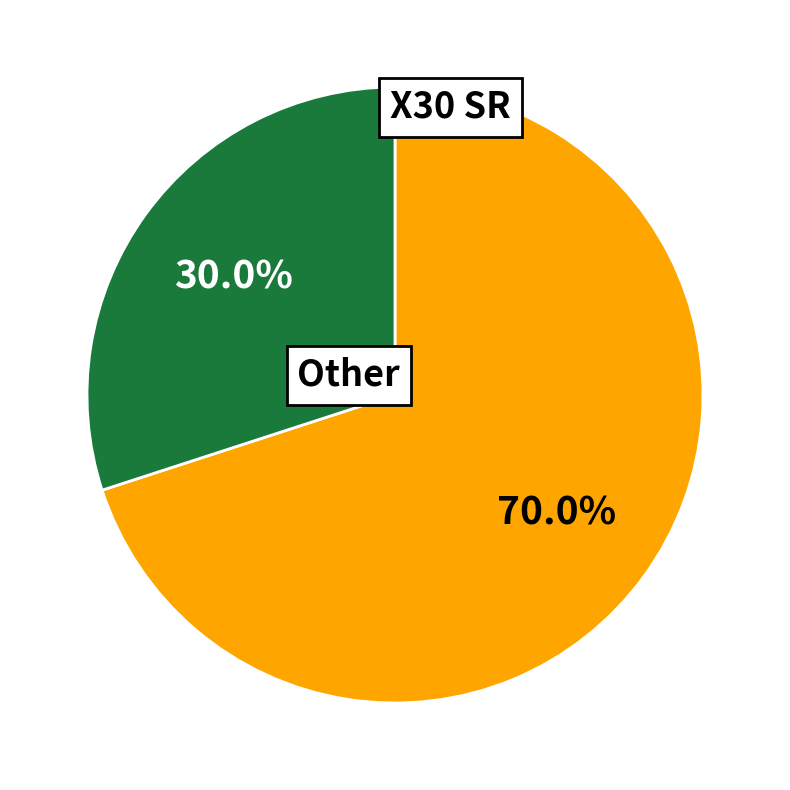

Does any single category account for the majority?

Yes